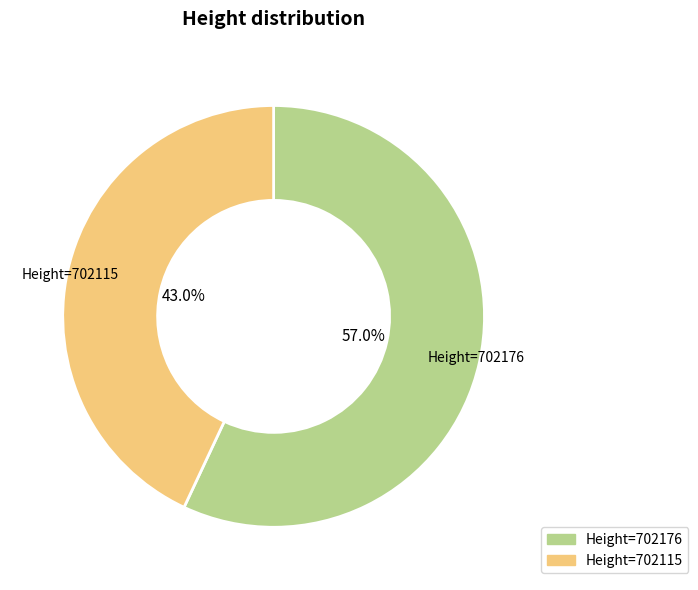

Does any single category account for the majority?

Yes